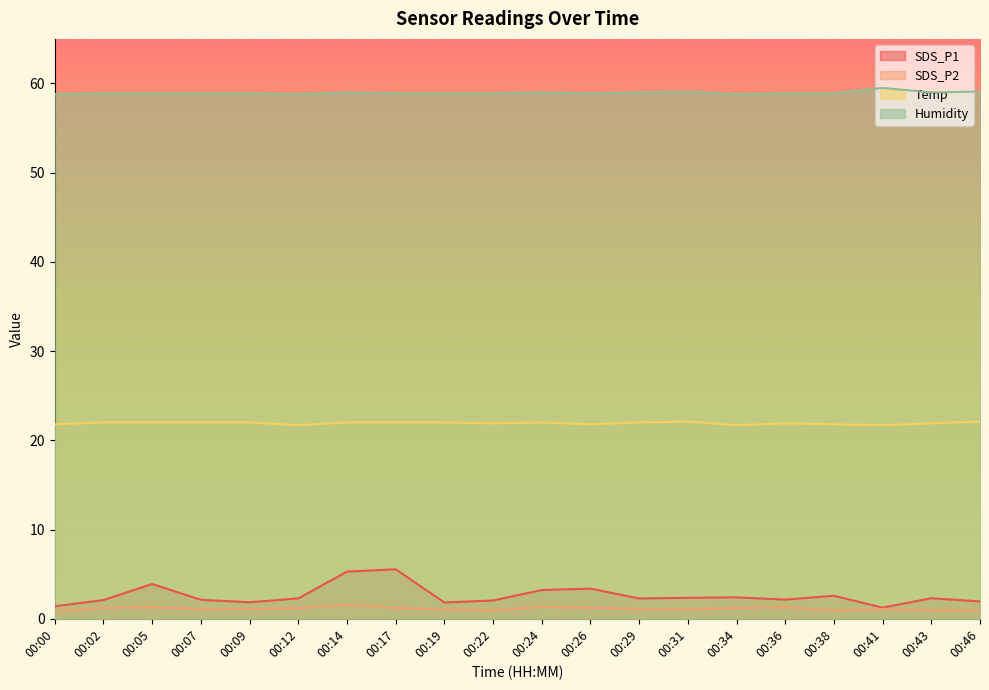

Count the number of categories in the chart.

20